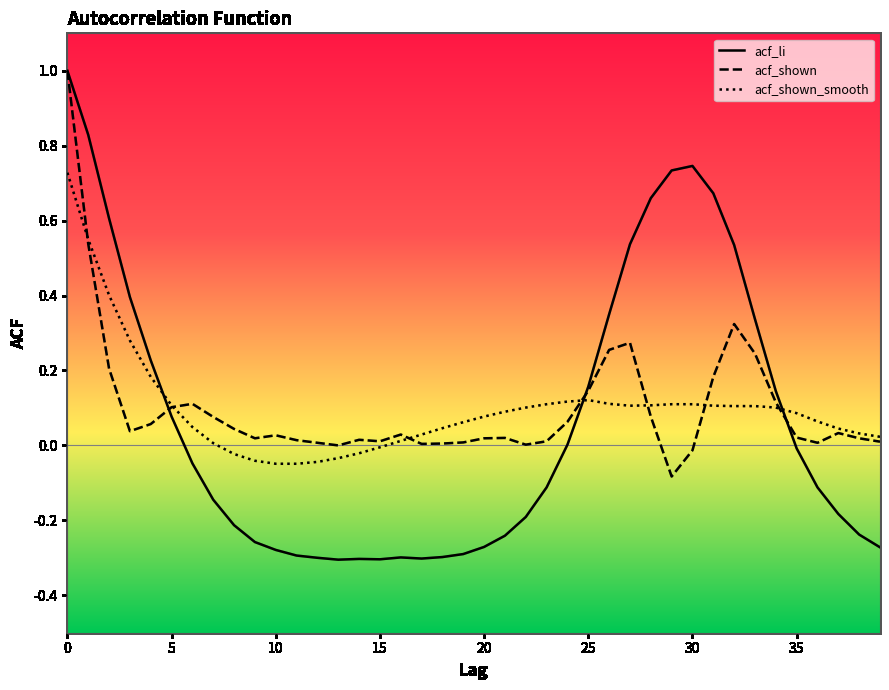

True or false: acf_shown_smooth and acf_shown cross at least once.

True